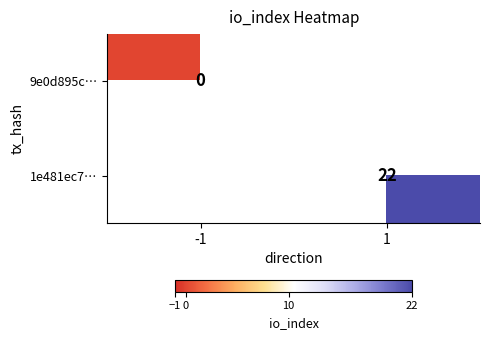

True or false: 1e481ec7… has a value of 15 at 1.

False